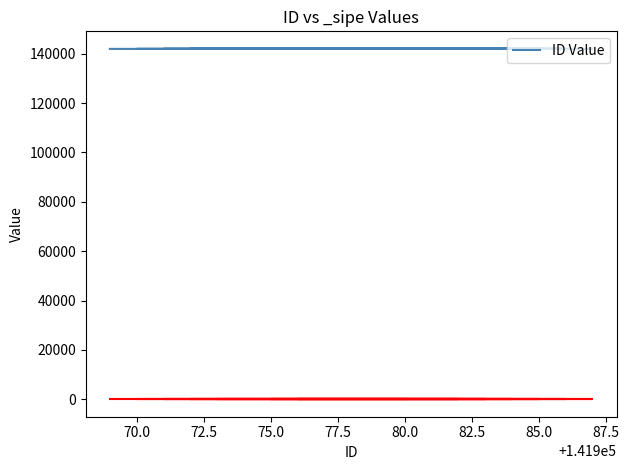

Does the chart display data point markers on the line(s)?

No